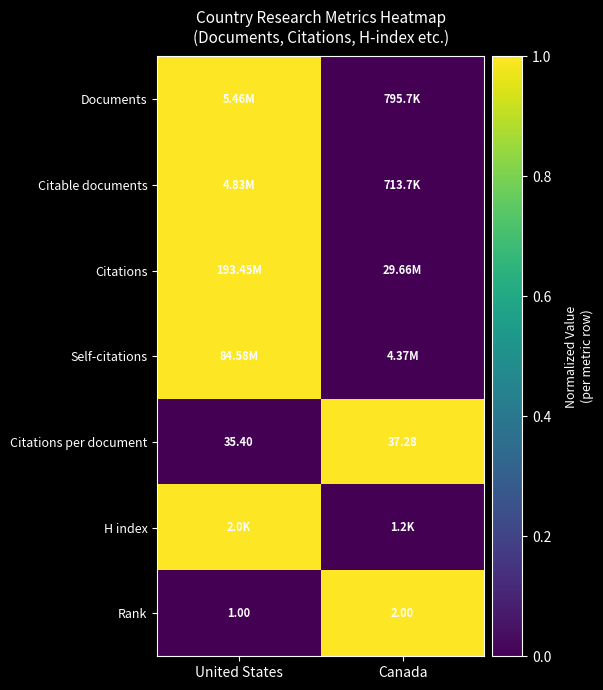

At which label does H index reach its minimum?

Canada